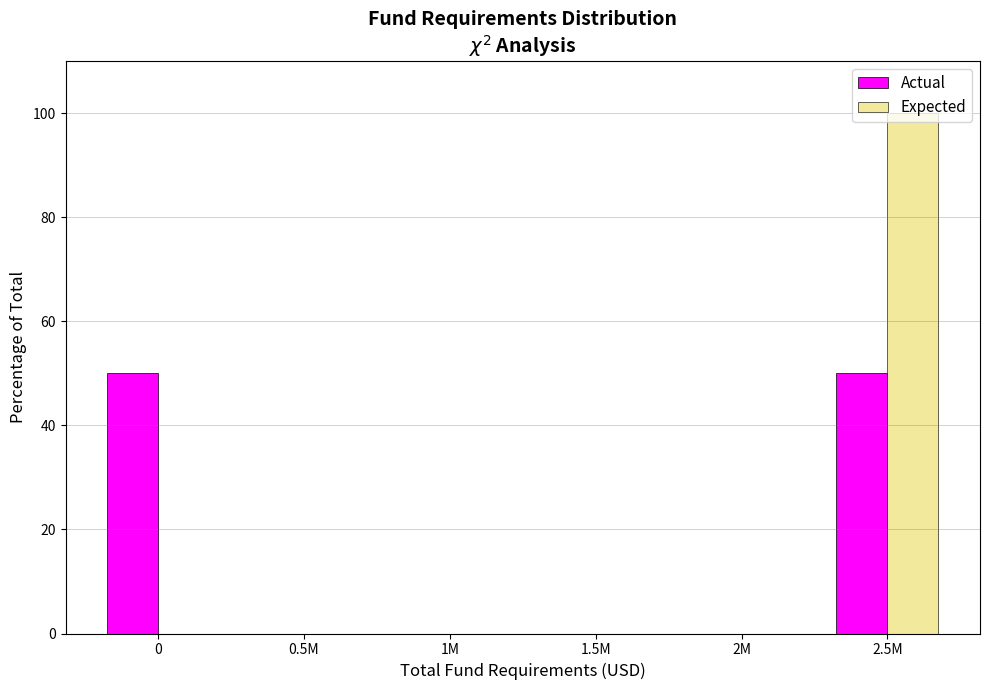

What is the sum of all Expected values?

100